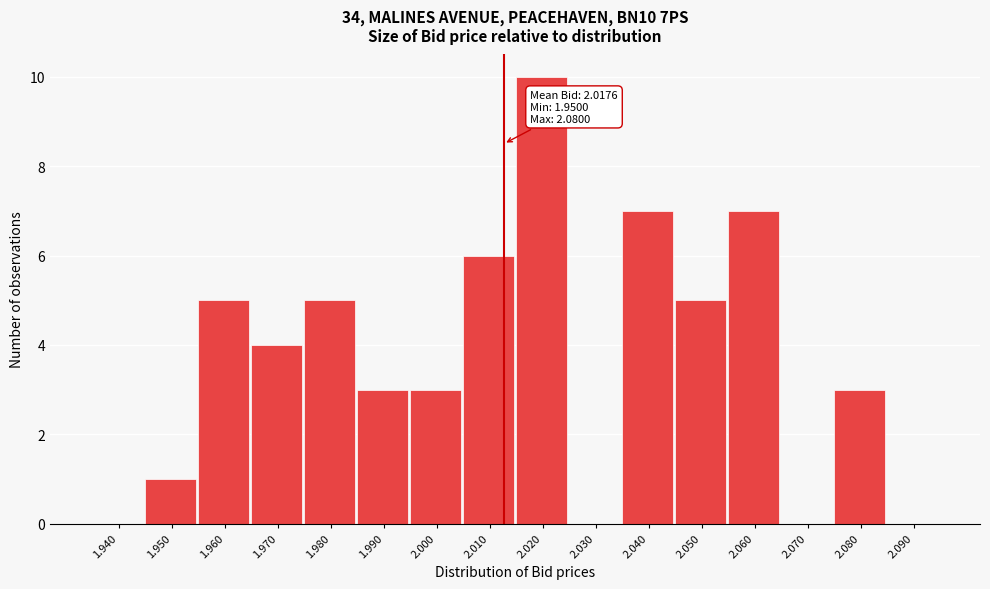

Reading left to right, what are all the values shown in this chart?

1.940=0	1.950=1	1.960=5	1.970=4	1.980=5	1.990=3	2.000=3	2.010=6	2.020=10	2.030=0	2.040=7	2.050=5	2.060=7	2.070=0	2.080=3	2.090=0